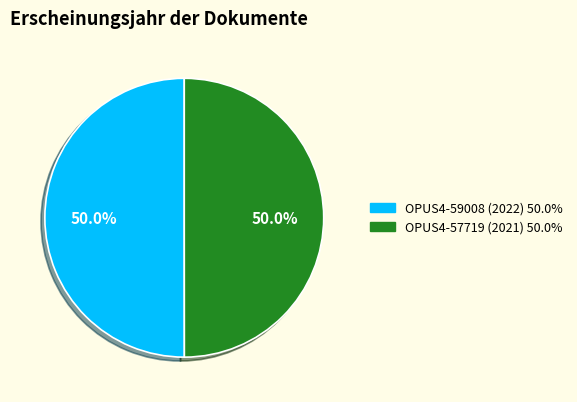

Count the number of slices in the pie.

2